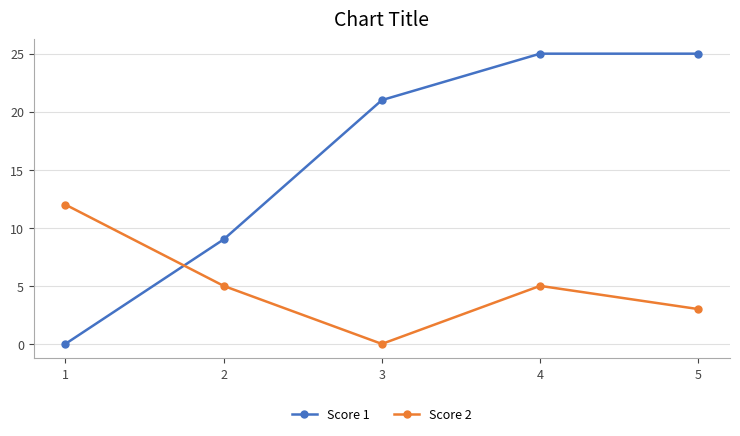

What is the value of the Score 2 point at the 1st from the left?

12